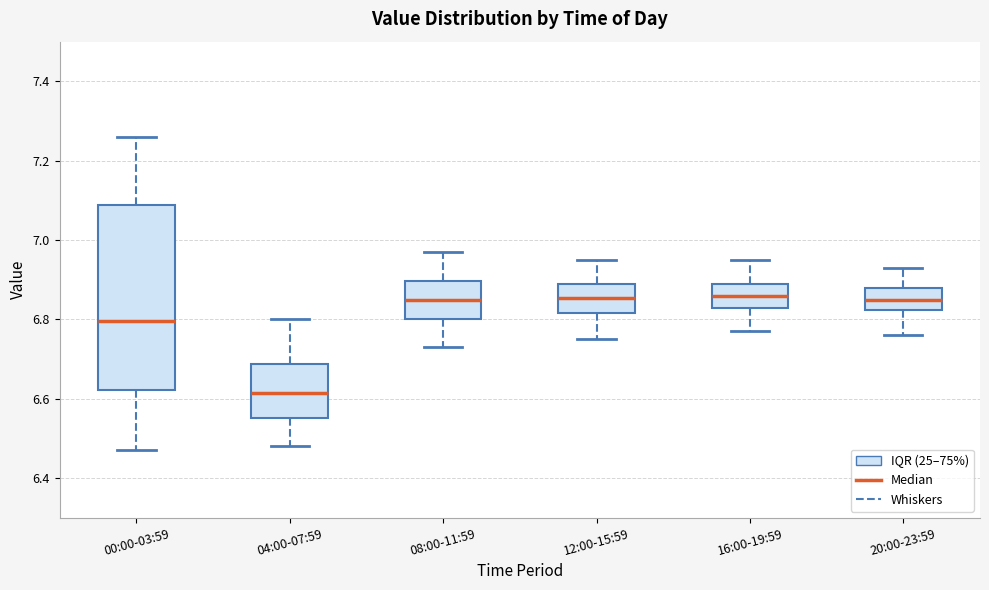

Reading left to right, transcribe this box plot: for each box, give where its median line is, the range the box spans, and where its two whiskers end, as read against the y-axis. The values are not printed on the chart, so give them approximately, as read against the axis.

00:00-03:59: median 6.80, box 6.62 to 7.08, whiskers 6.48 to 7.26
04:00-07:59: median 6.62, box 6.56 to 6.68, whiskers 6.48 to 6.80
08:00-11:59: median 6.86, box 6.80 to 6.90, whiskers 6.74 to 6.98
12:00-15:59: median 6.86, box 6.82 to 6.90, whiskers 6.76 to 6.96
16:00-19:59: median 6.86, box 6.84 to 6.90, whiskers 6.78 to 6.96
20:00-23:59: median 6.86, box 6.82 to 6.88, whiskers 6.76 to 6.94